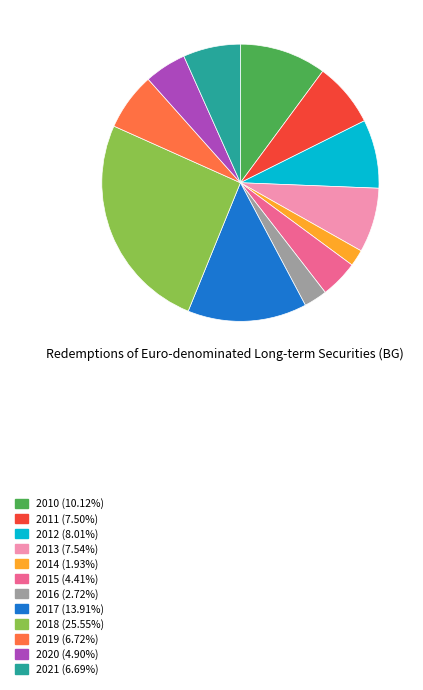

Is there a majority slice in this chart?

No